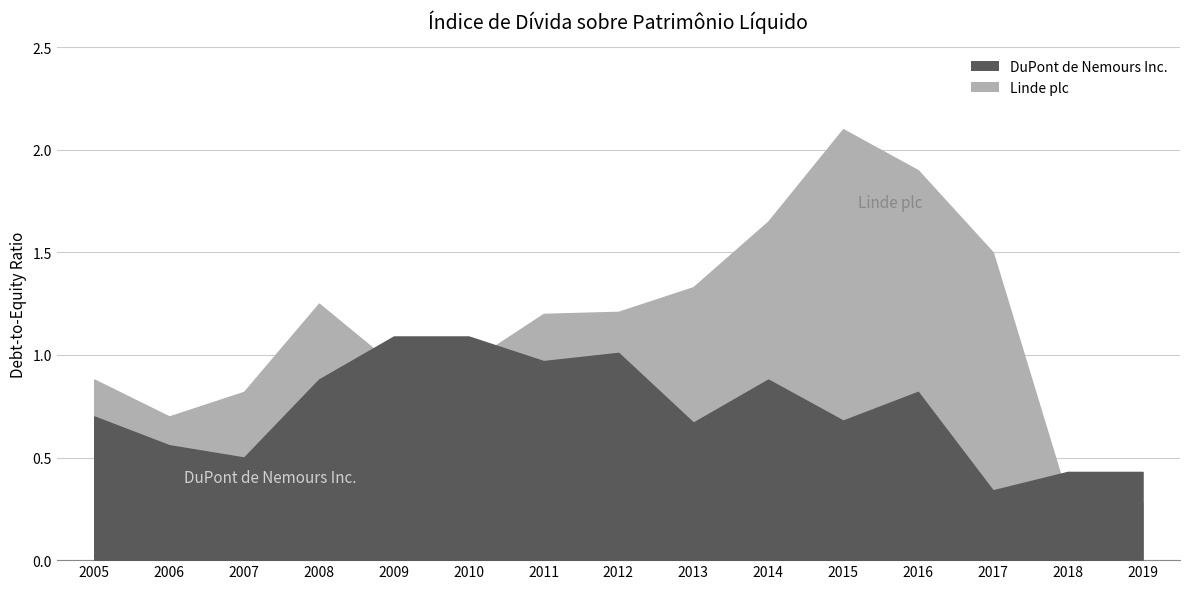

What is the difference between the highest and lowest values at 2006?

0.1